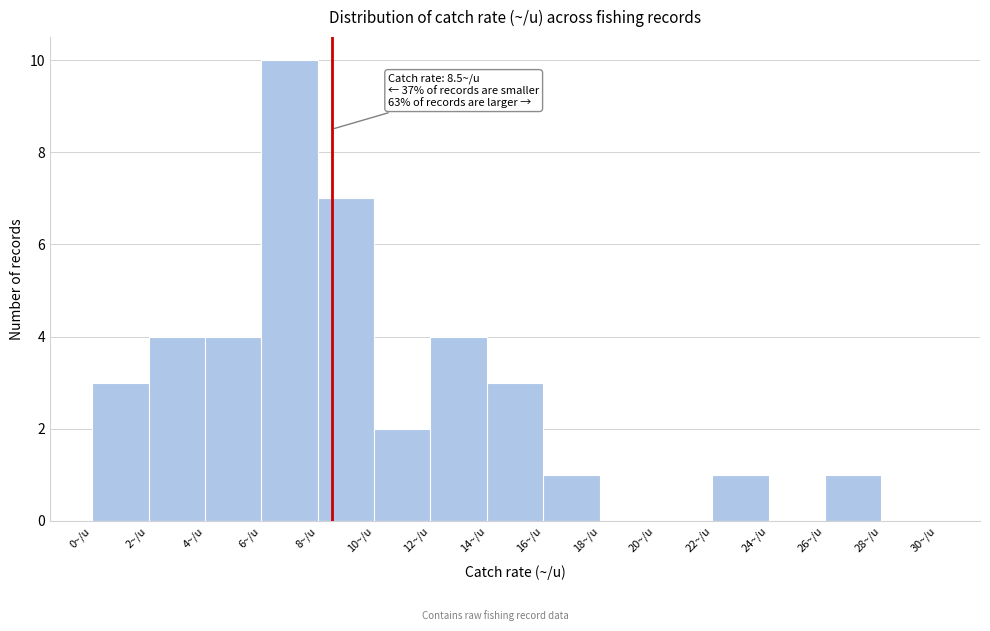

Which range on the x-axis has the tallest bar?

6 to 8